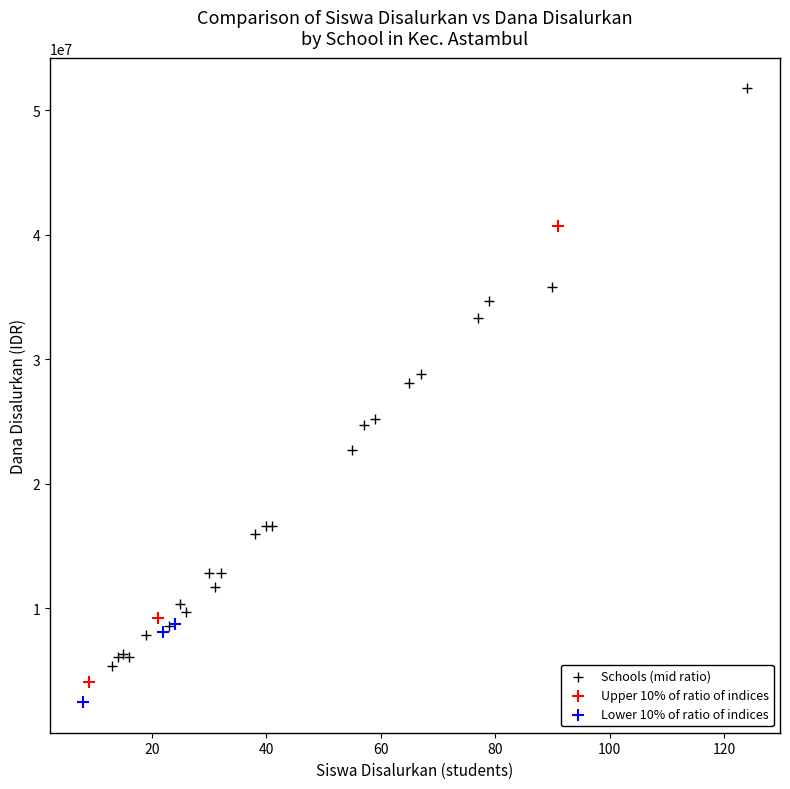

Which series has the widest spread of Y values?

Schools (mid ratio)